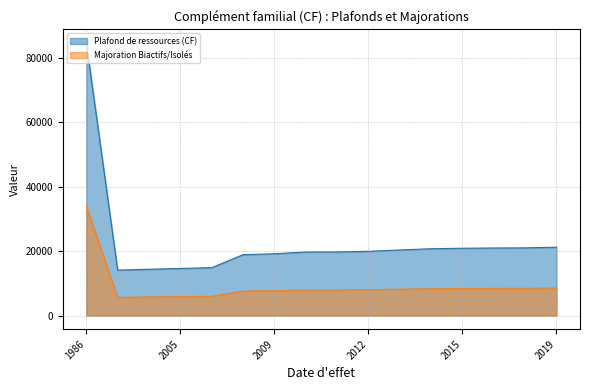

Between 2016 and 2005, which is larger?

2016